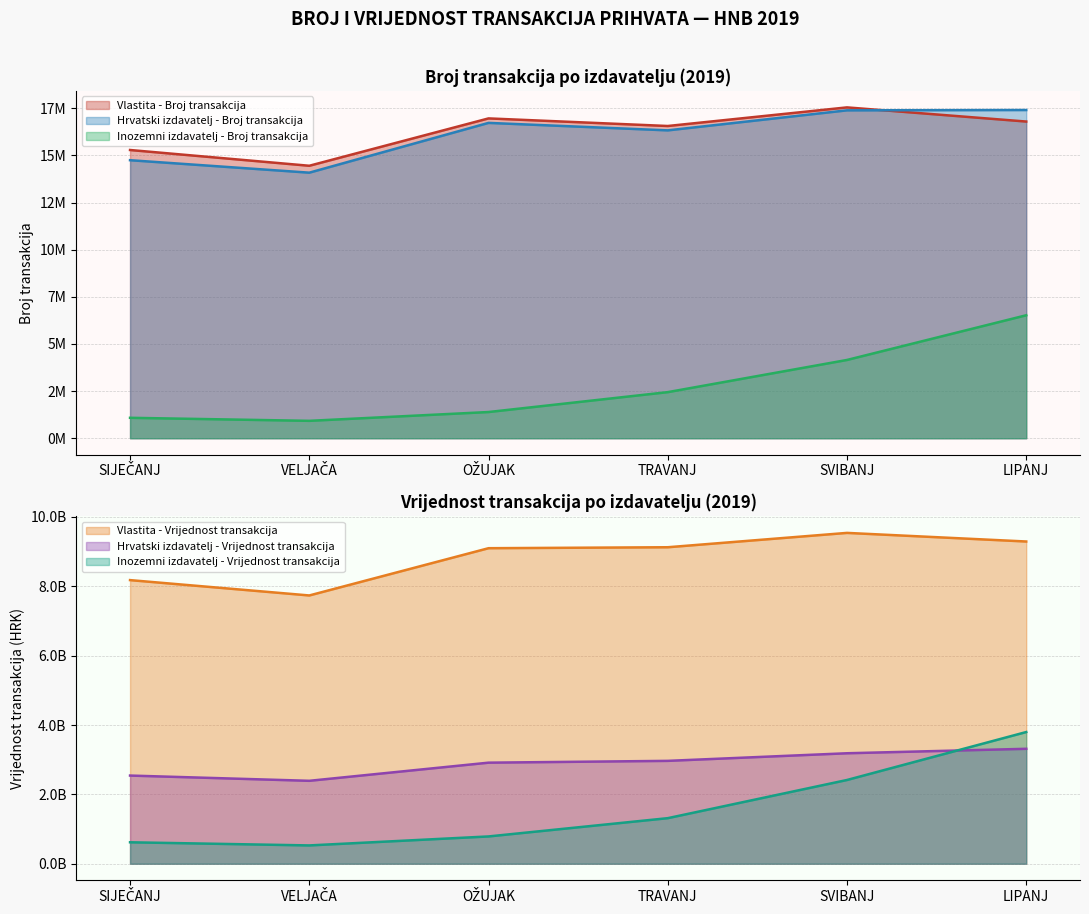

What is the difference between the maximum and minimum values in the Hrvatski izdavatelj - Vrijednost transakcija series?

923024845